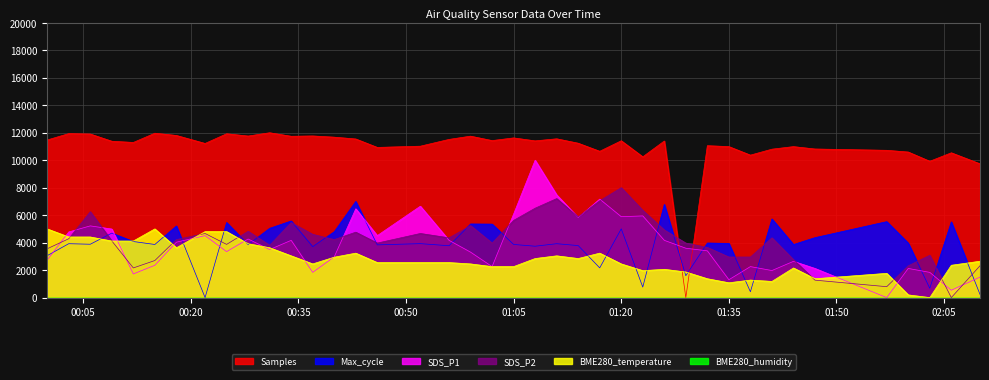

Reading right to left, transcribe all the data shown in this chart.

SDS_P1: 1491.4	535.4	1835.6	2122.4	0.0	2122.4	2638.6	1969.4	2256.2	1300.2	3403.4	3594.6	4168.3	5946.5	5889.1	7170.2	5831.7	7476.1	10000.0	6080.3	2256.2	3307.8	4168.3	6653.9	4512.4	6462.7	2963.7	1835.6	4168.3	3499.0	4263.9	3346.1	4512.4	4034.4	2351.8	1720.8	4990.4	5219.9	4780.1	2734.2
SDS_P2: 2317.5	0.0	3079.4	2317.5	793.7	1269.8	2761.9	4349.2	2952.4	2952.4	3650.8	3968.3	4920.6	6349.2	8000.0	7047.6	5873.0	7206.3	6507.9	5619.0	3968.3	5238.1	4349.2	4666.7	3968.3	4761.9	4222.2	4603.2	5460.3	3809.5	4825.4	3873.0	4666.7	4222.2	2698.4	2158.7	4127.0	6254.0	4285.7	3555.6
BME280_temperature: 2647.1	2352.9	0.0	196.1	1764.7	1372.5	2156.9	1176.5	1274.5	1078.4	1372.5	1862.7	2058.8	1960.8	2451.0	3235.3	2843.1	3039.2	2843.1	2254.9	2254.9	2451.0	2549.0	2549.0	2549.0	3235.3	2941.2	2451.0	3039.2	3627.5	3921.6	4803.9	4803.9	3627.5	5000.0	4117.6	4117.6	4411.8	4411.8	5000.0
Max_cycle: 231.8	5511.7	678.3	3962.4	5528.8	4362.5	3862.3	5726.4	424.5	3945.3	3972.1	1593.2	6782.9	766.1	5004.2	2164.2	3786.7	3923.3	3740.3	3869.6	5348.2	5358.0	3774.5	3928.2	3837.9	7000.0	4794.4	3708.6	5577.6	5043.2	3857.4	5465.3	0.0	5214.0	3867.2	4081.9	4694.3	3884.3	3923.3	3054.7
Samples: 9738.5	10541.0	9924.7	10596.4	10722.4	10817.9	10991.2	10805.1	10371.7	10992.0	11058.7	0.0	11399.7	10248.9	11417.4	10651.8	11238.4	11560.2	11409.3	11625.2	11430.2	11752.8	11516.1	11022.5	10932.7	11547.4	11679.0	11768.1	11744.0	12000.0	11760.9	11927.0	11221.6	11803.4	11967.1	11294.6	11382.9	11908.5	11938.2	11474.4